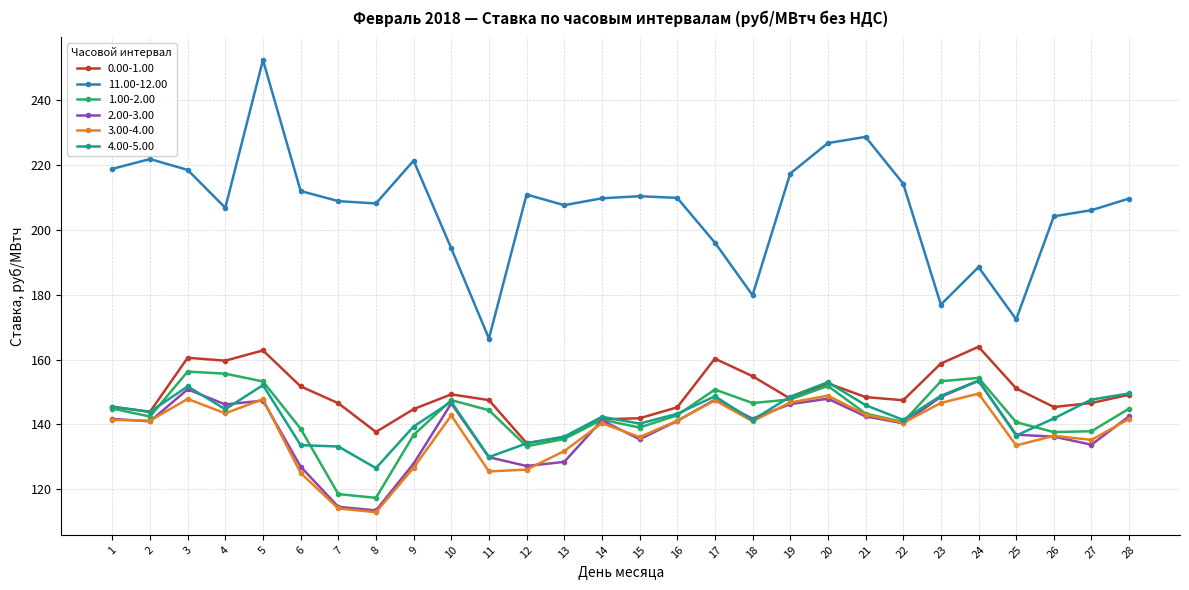

What is the value of the 1.00-2.00 point at the 26th from the left?

137.6